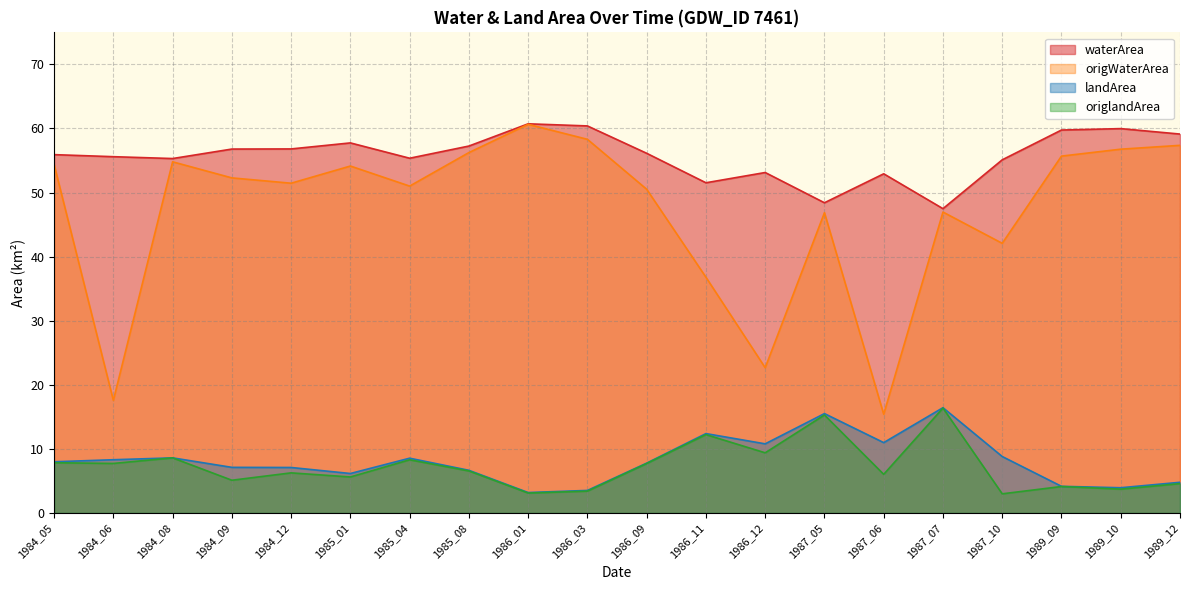

How many data points in origlandArea are less than 6?

8